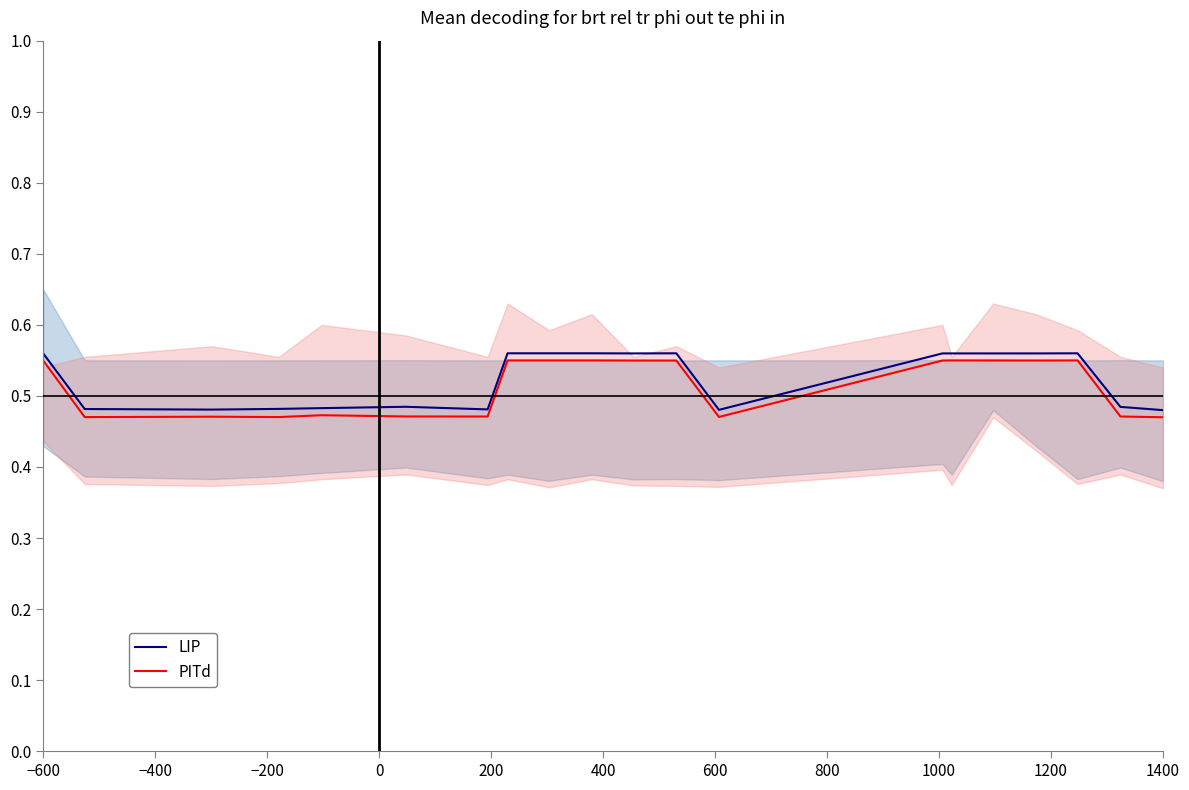

Which series has the largest total across all categories?

LIP